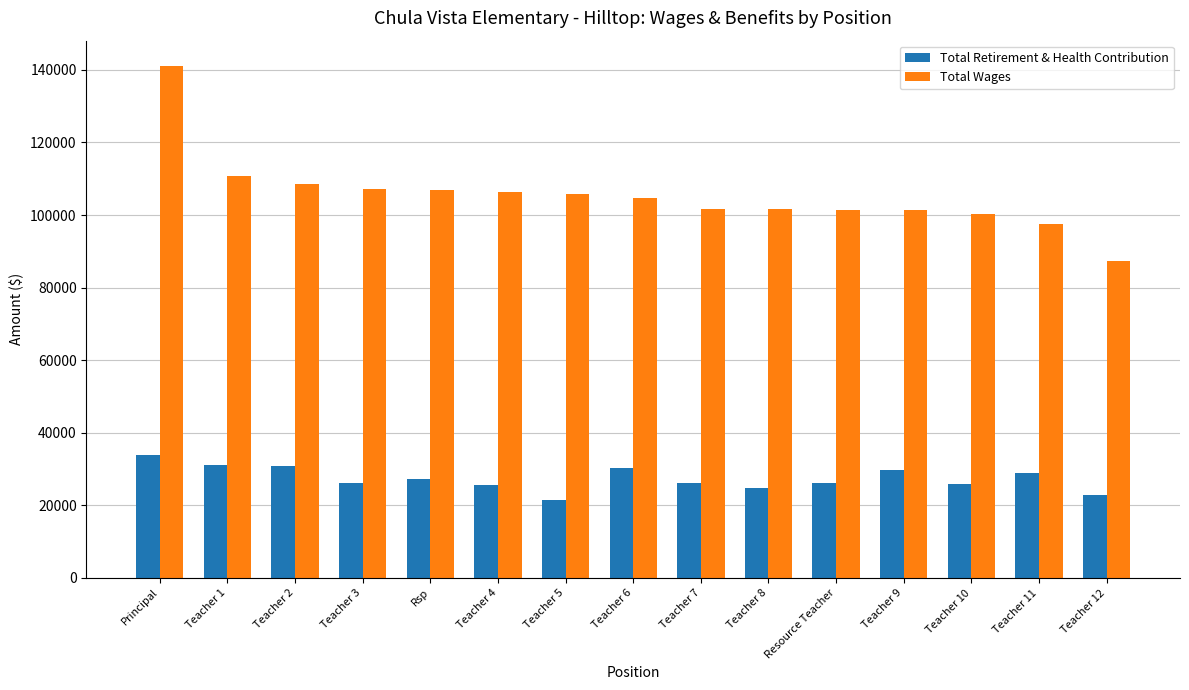

How many groups of bars are there?

15